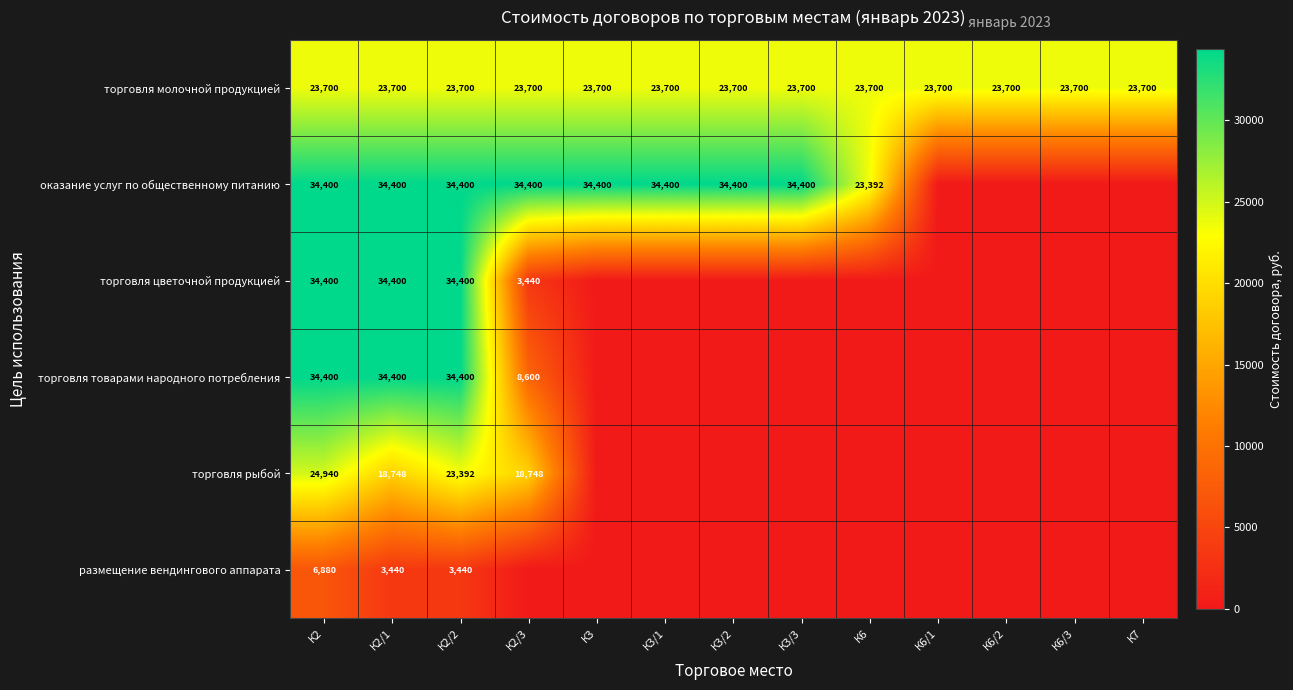

Between К3/2 and К6/1, which is larger?

К3/2